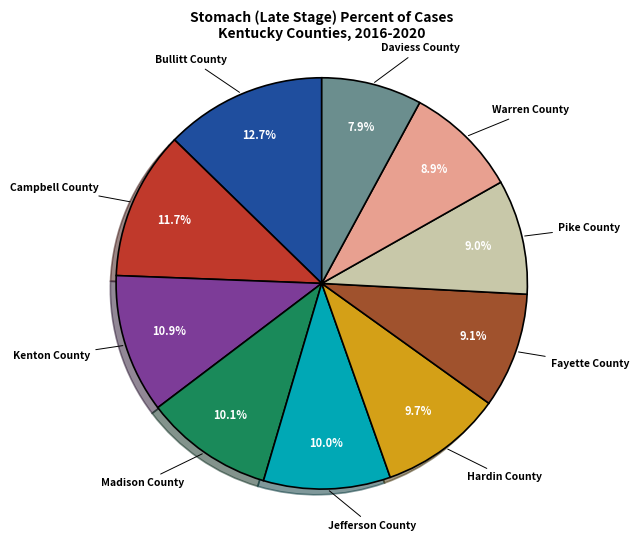

Does any single category account for the majority?

No